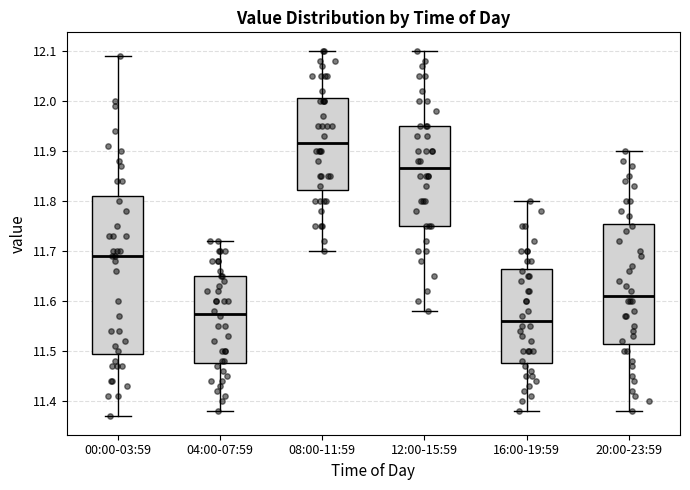

Reading left to right, transcribe this box plot: for each box, give where its median line is, the range the box spans, and where its two whiskers end, as read against the y-axis. The values are not printed on the chart, so give them approximately, as read against the axis.

00:00-03:59: median 11.69, box 11.50 to 11.81, whiskers 11.37 to 12.09
04:00-07:59: median 11.58, box 11.48 to 11.65, whiskers 11.38 to 11.72
08:00-11:59: median 11.92, box 11.82 to 12.01, whiskers 11.70 to 12.10
12:00-15:59: median 11.87, box 11.75 to 11.95, whiskers 11.58 to 12.10
16:00-19:59: median 11.56, box 11.48 to 11.67, whiskers 11.38 to 11.80
20:00-23:59: median 11.61, box 11.52 to 11.76, whiskers 11.38 to 11.90